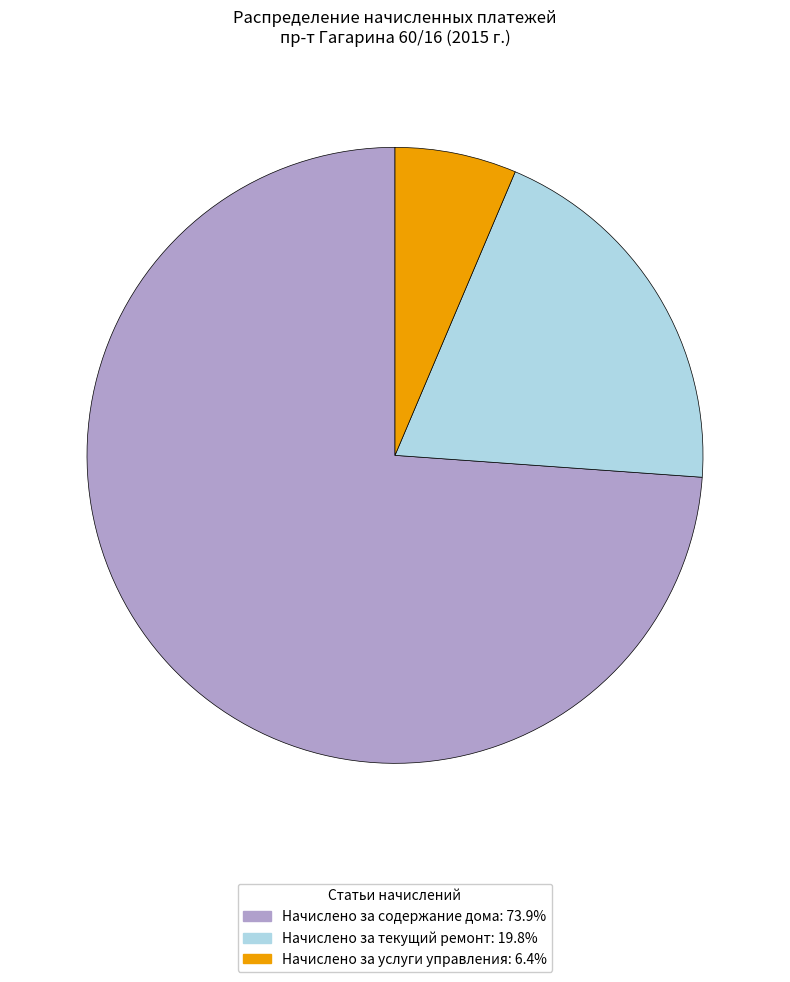

Is it true that Начислено за текущий ремонт is 20% of the pie?

True